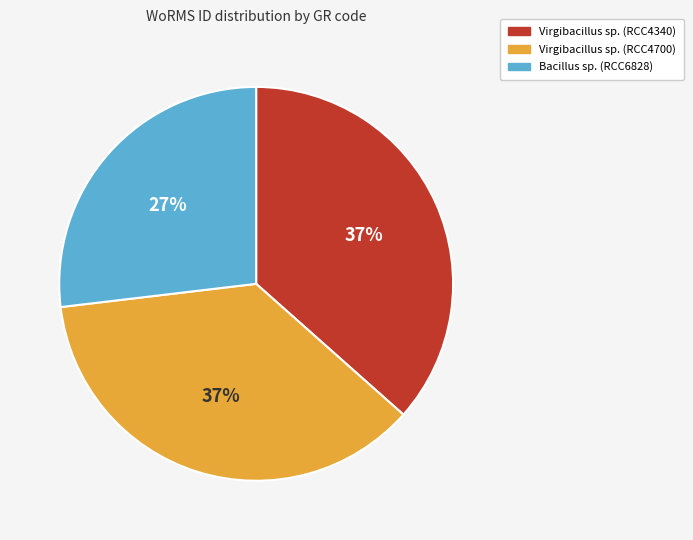

To the nearest percent, what percentage of the pie is Bacillus sp. (RCC6828)?

27%